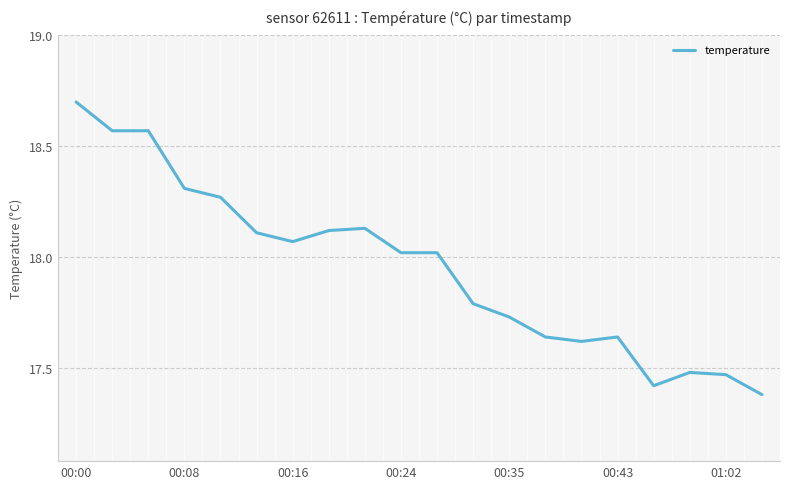

What is the greatest value displayed?

18.7